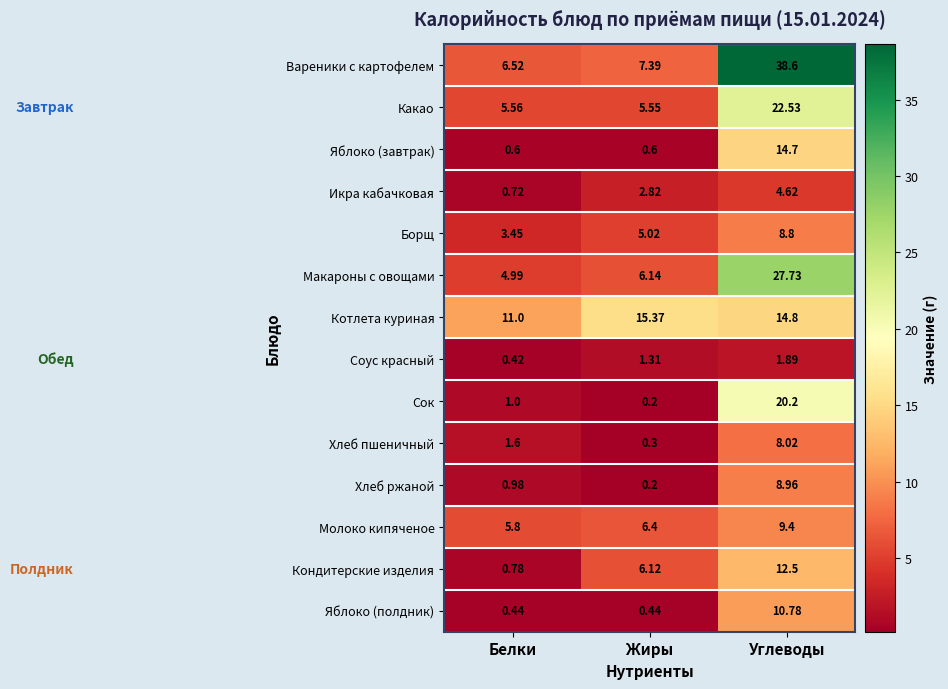

At which label does Икра кабачковая first exceed 2?

Жиры